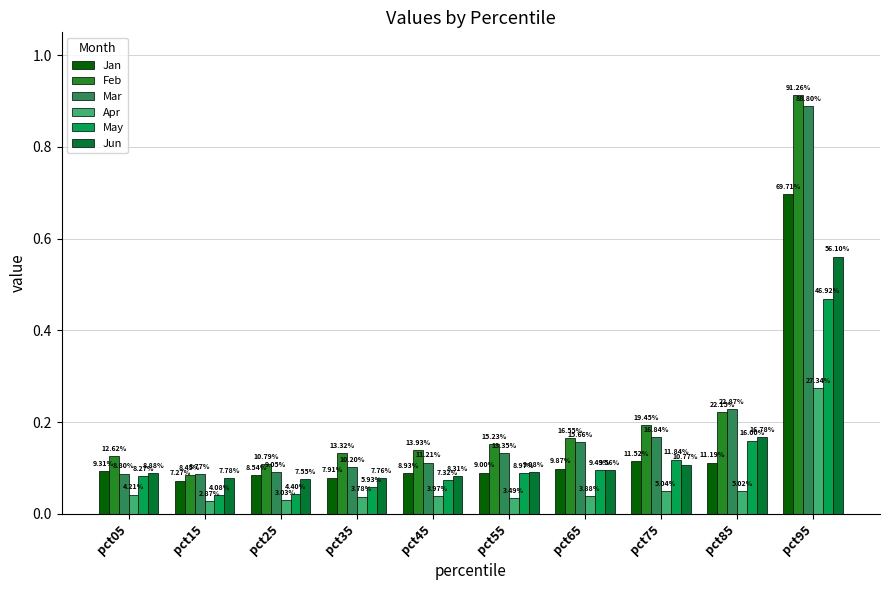

What is the maximum value for Mar?

0.9